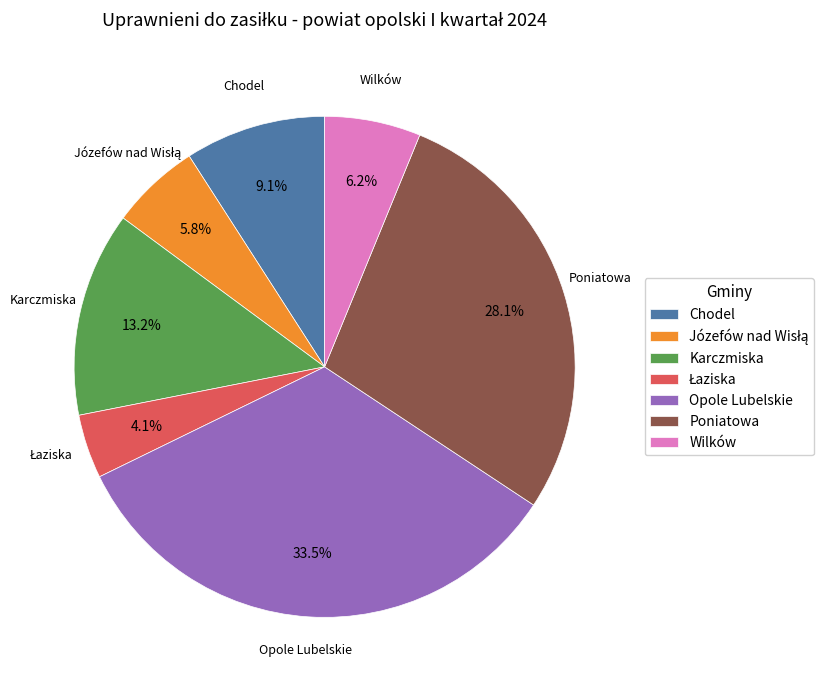

Which has a higher value, Chodel or Opole Lubelskie?

Opole Lubelskie